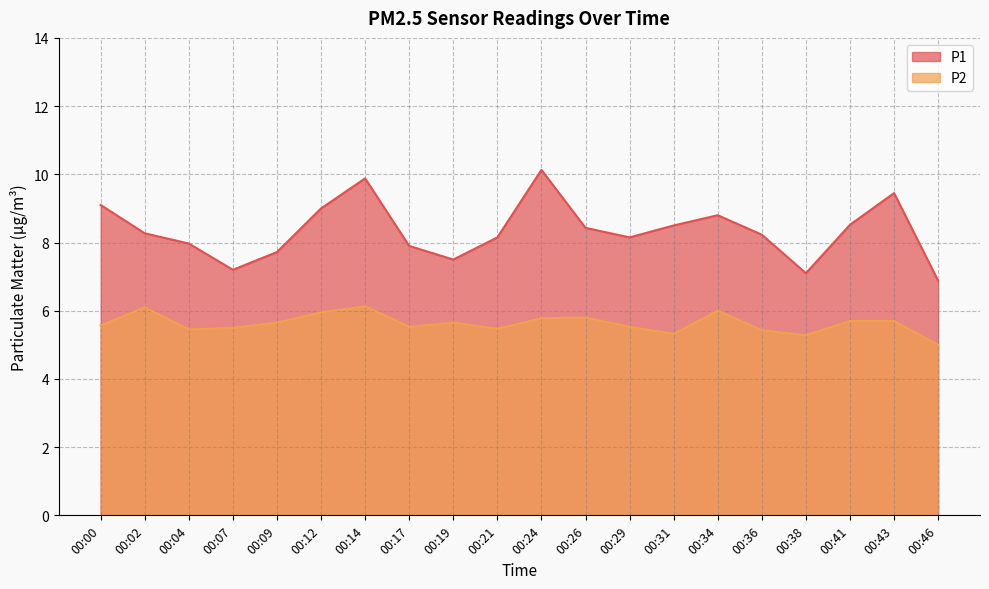

Reading left to right, what are all the values shown in this chart?

P1: 9.1	8.3	8.0	7.2	7.7	9.0	9.9	7.9	7.5	8.2	10.1	8.4	8.2	8.5	8.8	8.2	7.1	8.5	9.4	6.9
P2: 5.6	6.1	5.5	5.5	5.7	6.0	6.1	5.5	5.7	5.5	5.8	5.8	5.5	5.3	6.0	5.4	5.3	5.7	5.7	5.0